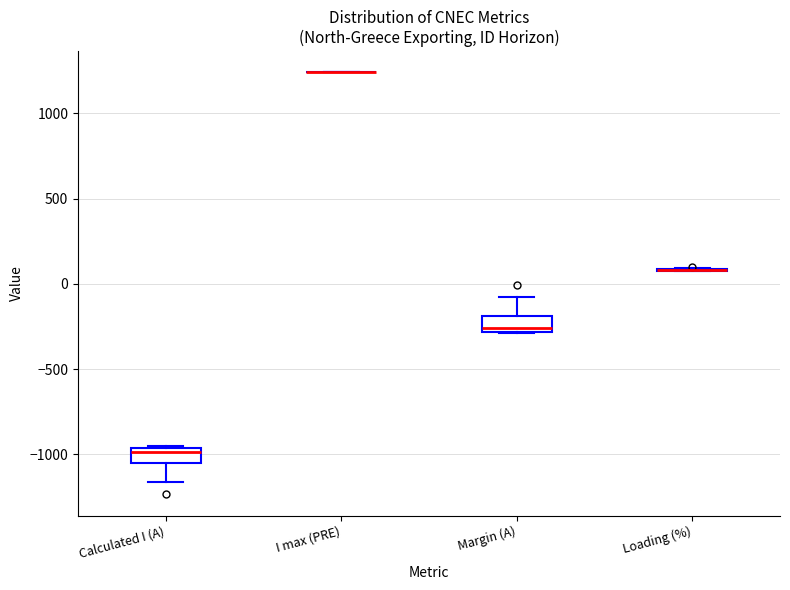

Reading left to right, read every box against the y-axis: the position of its median line, the range the box covers, and the ends of its whiskers. The values are not printed on the chart, so give them approximately, as read against the axis.

Calculated I (A): median -1000, box -1050 to -950, whiskers -1150 to -950
I max (PRE): box collapsed to a line at 1250, whiskers 1250 to 1250
Margin (A): median -250, box -300 to -200, whiskers -300 to -100
Loading (%): box collapsed to a line at 100, whiskers 100 to 100